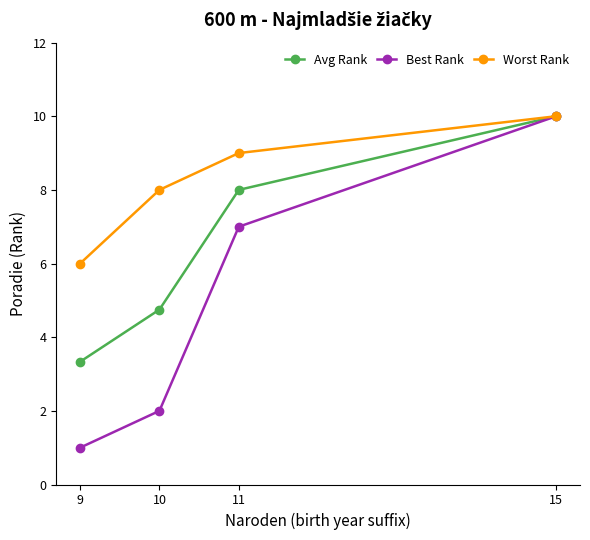

Does the chart have visible grid lines?

No